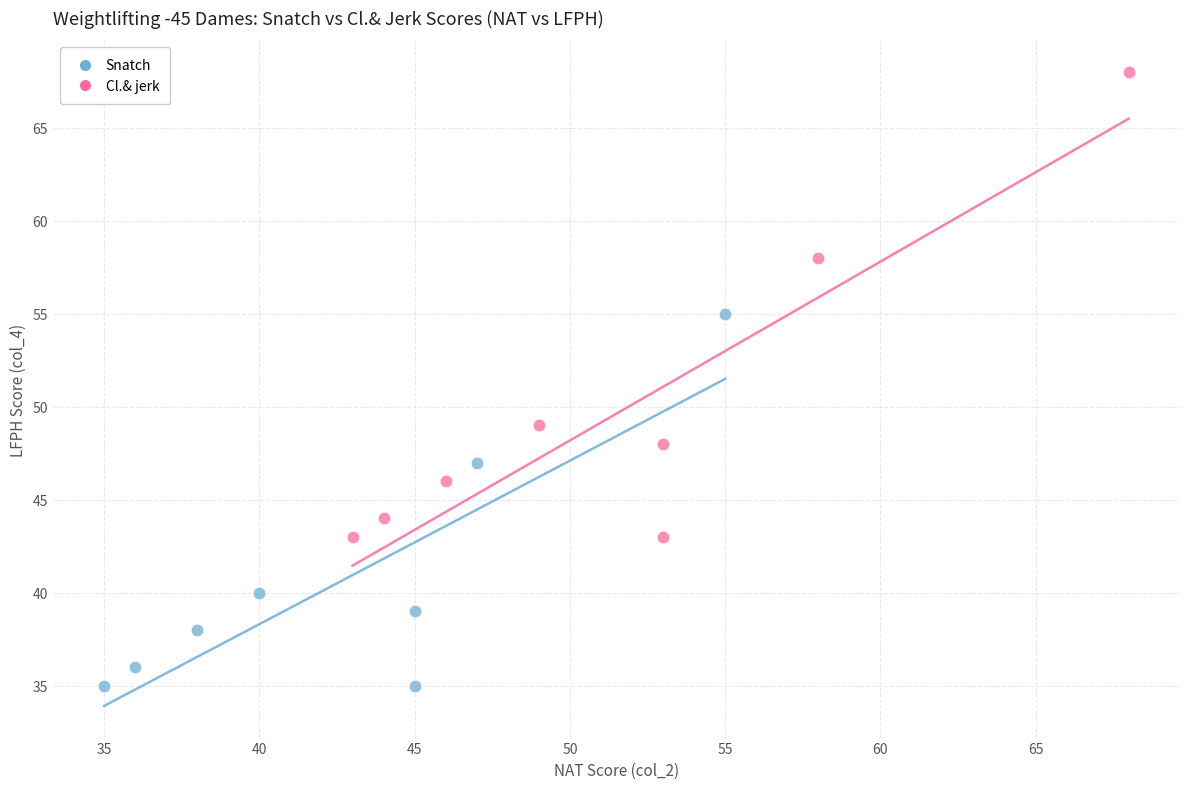

What are all the series names shown in the legend?

Snatch, Cl.& jerk